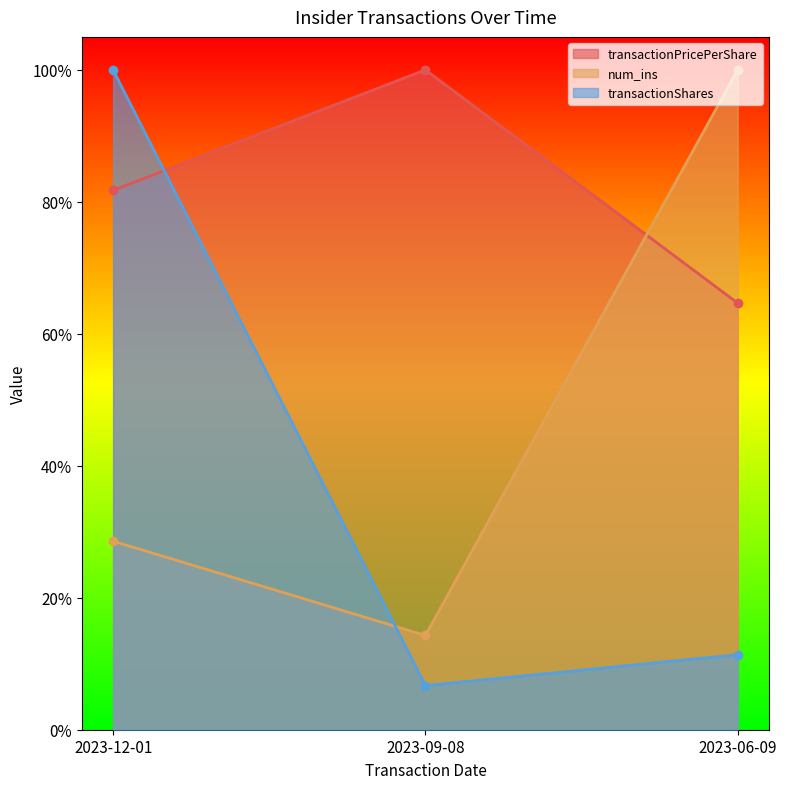

Does the chart have visible grid lines?

No